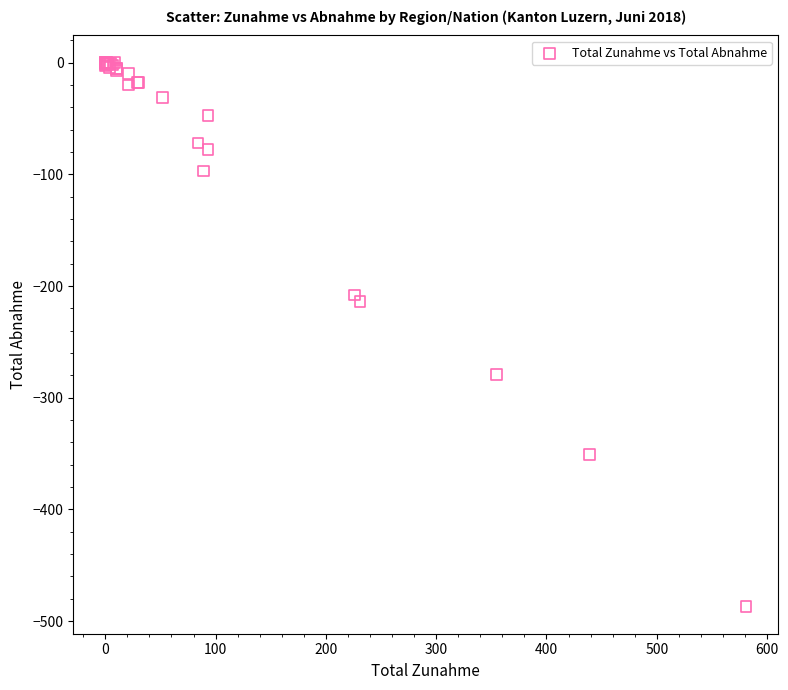

What Y value in the scatter plot is closest to -243?

-214